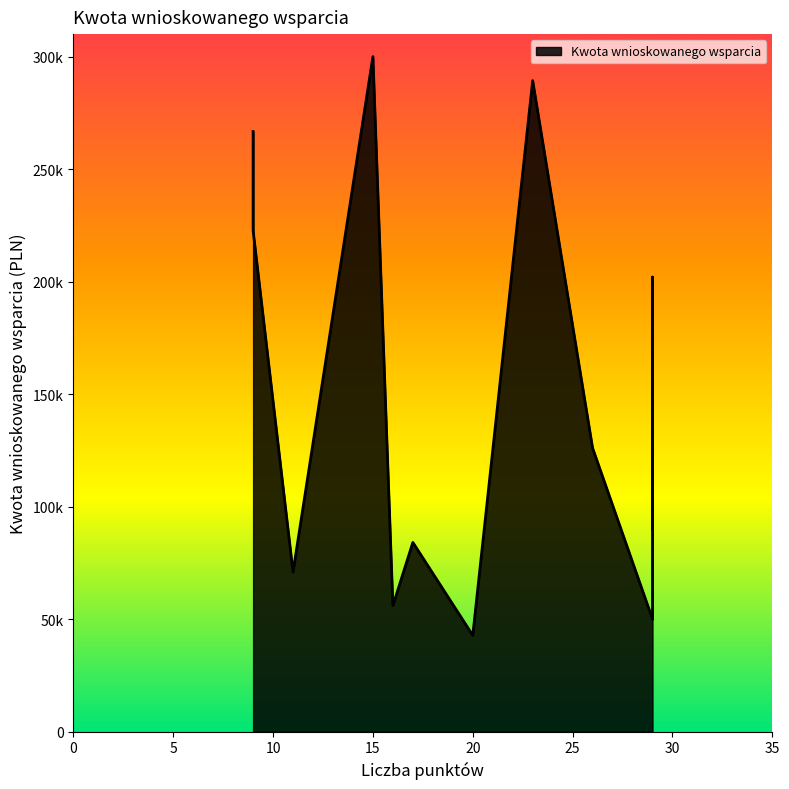

True or false: the data has more than 0 interior local peaks.

True